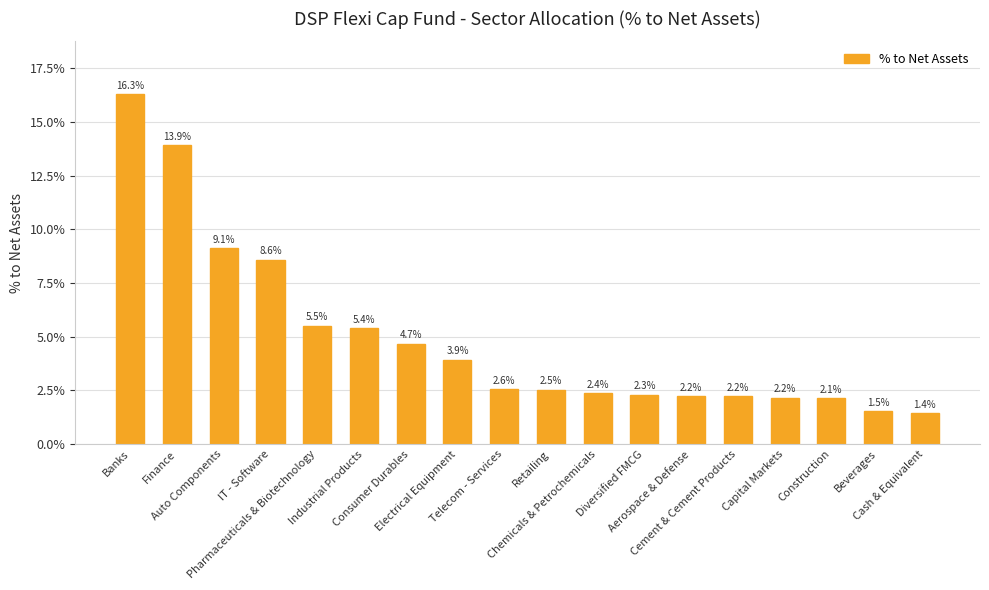

Reading left to right, extract all data points from this chart.

Banks=0.2	Finance=0.1	Auto Components=0.1	IT - Software=0.1	Pharmaceuticals & Biotechnology=0.1	Industrial Products=0.1	Consumer Durables=0.0	Electrical Equipment=0.0	Telecom - Services=0.0	Retailing=0.0	Chemicals & Petrochemicals=0.0	Diversified FMCG=0.0	Aerospace & Defense=0.0	Cement & Cement Products=0.0	Capital Markets=0.0	Construction=0.0	Beverages=0.0	Cash & Equivalent=0.0